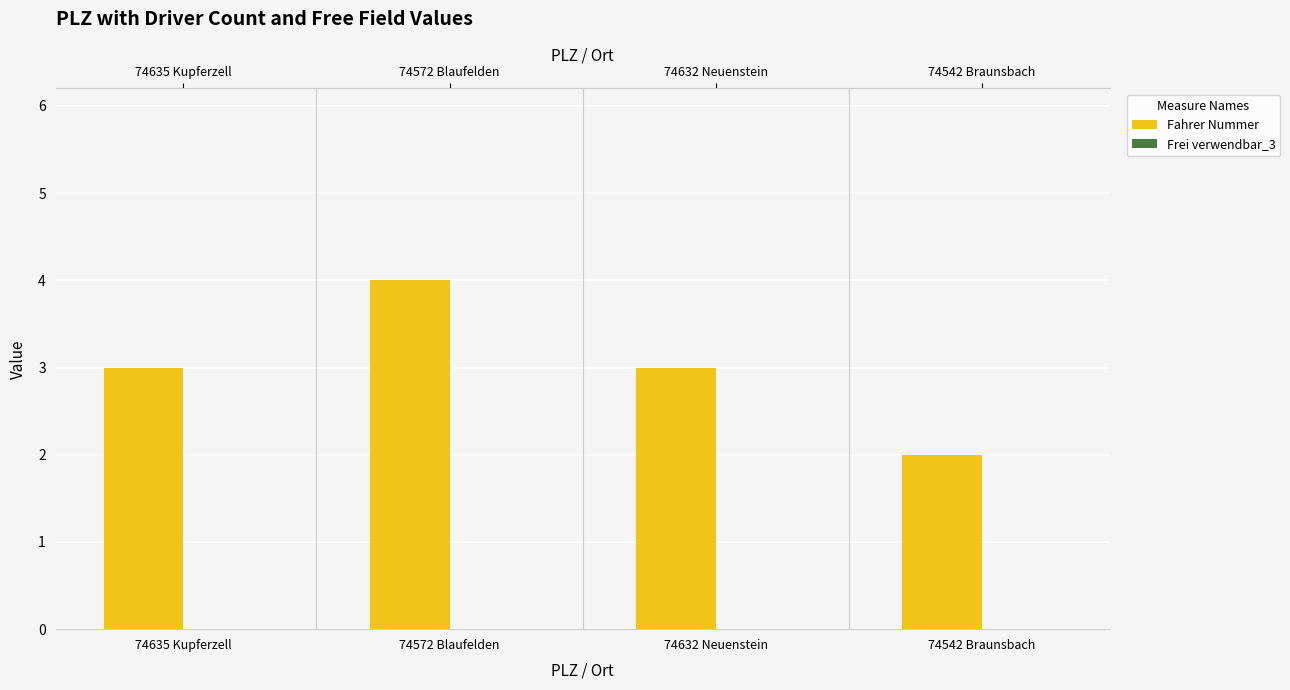

Reading left to right, list all the values displayed in this chart.

Fahrer Nummer: 74635 Kupferzell=3	74572 Blaufelden=4	74632 Neuenstein=3	74542 Braunsbach=2
Frei verwendbar_3: 74635 Kupferzell=0	74572 Blaufelden=0	74632 Neuenstein=0	74542 Braunsbach=0